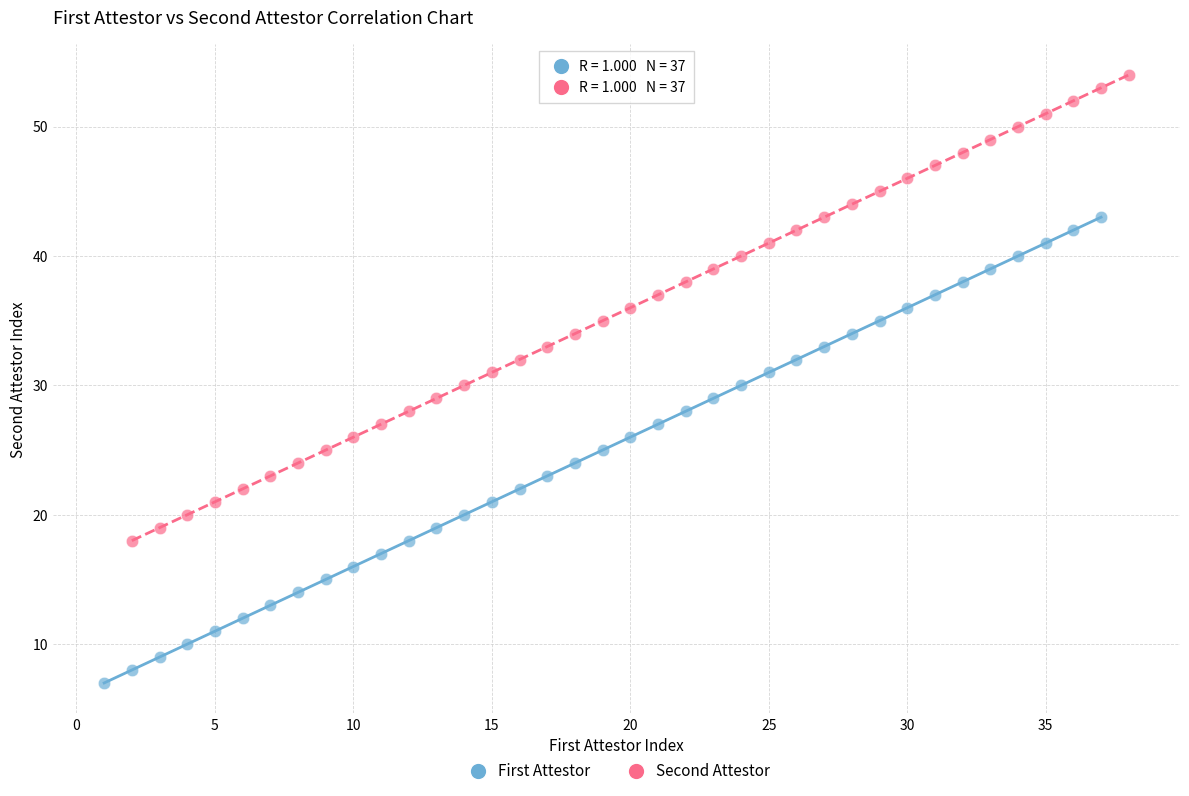

Which series reaches the minimum Y coordinate?

First Attestor